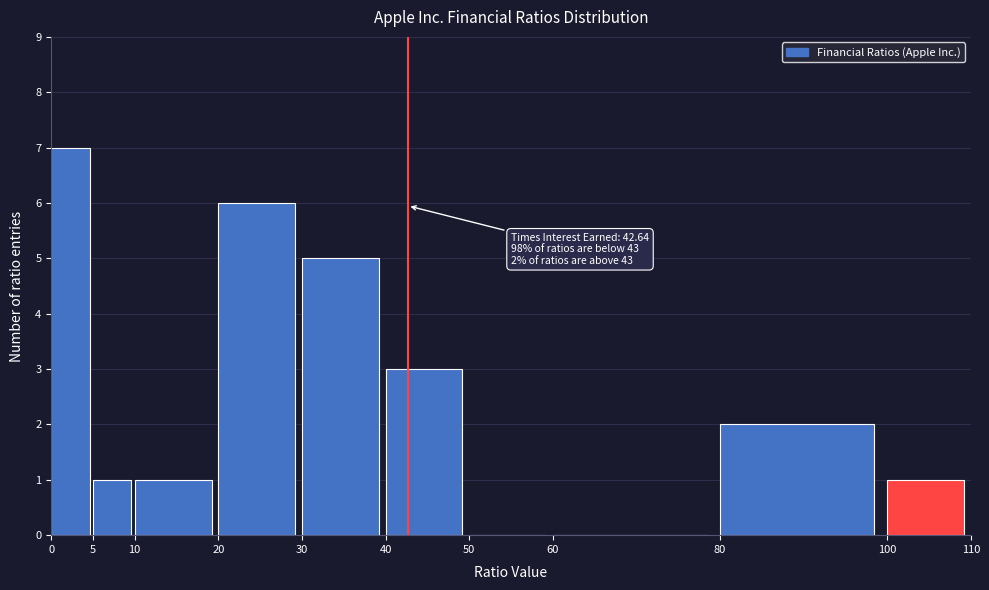

Which range on the x-axis has the tallest bar?

0 to 5